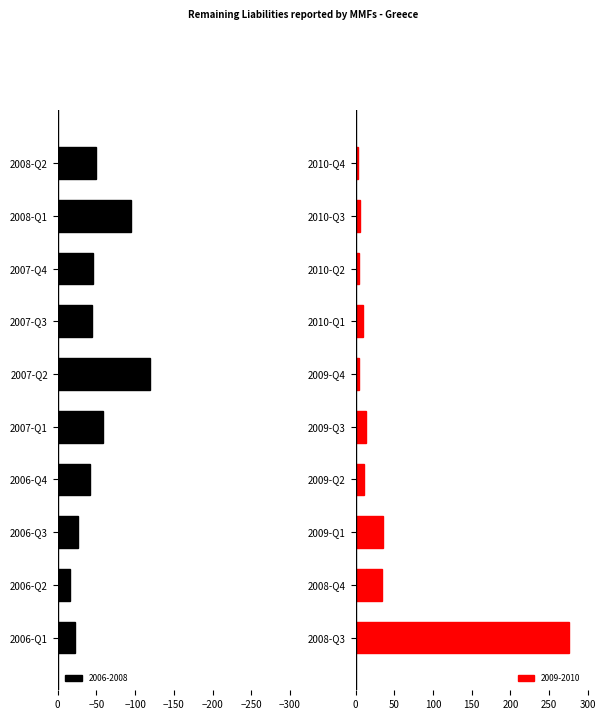

List the labels in order of value, smallest first.

2010-Q4, 2009-Q4, 2010-Q2, 2010-Q3, 2010-Q1, 2009-Q2, 2009-Q3, 2006-Q2, 2006-Q1, 2006-Q3, 2008-Q4, 2009-Q1, 2006-Q4, 2007-Q3, 2007-Q4, 2008-Q2, 2007-Q1, 2008-Q1, 2007-Q2, 2008-Q3